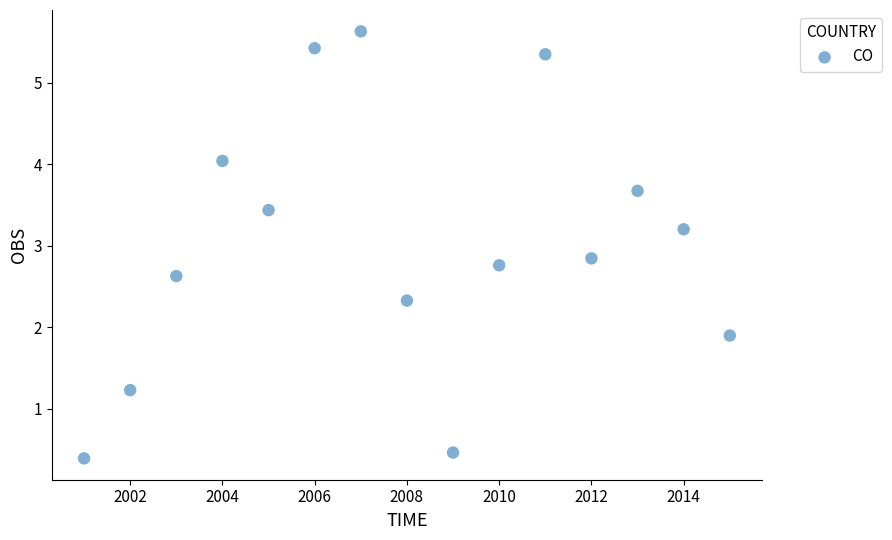

What is the range of Y values (max minus min)?

5.2